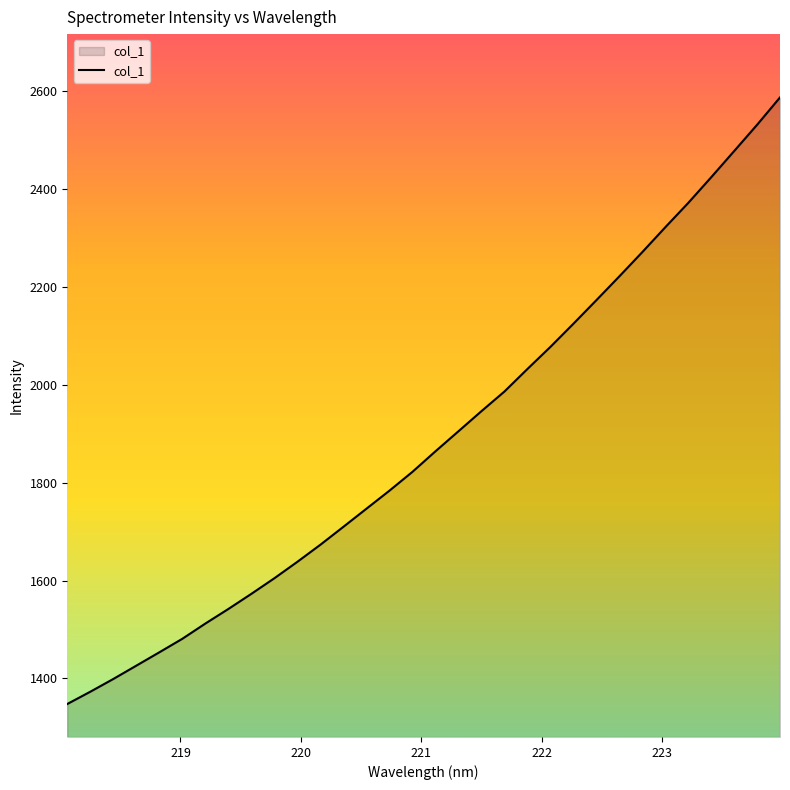

What is the greatest value displayed?

2587.1